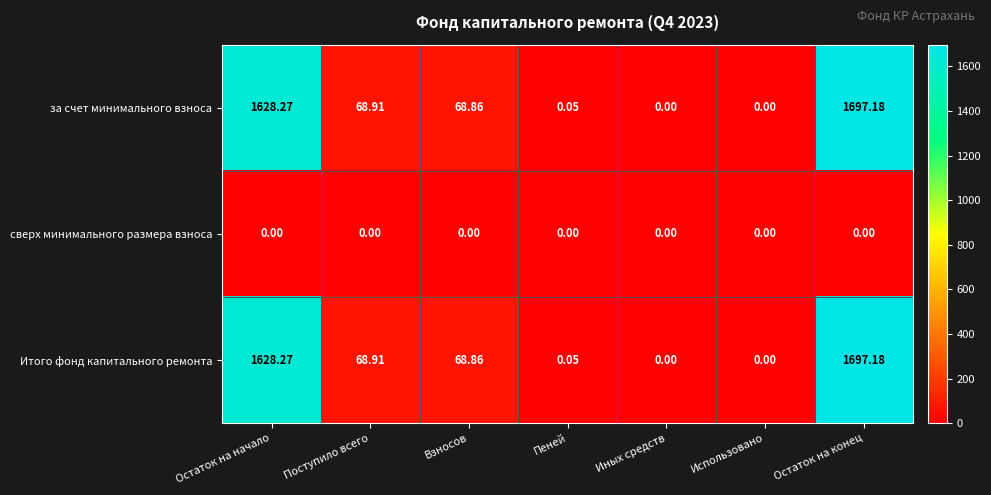

Is the value of сверх минимального размера взноса at Остаток на начало greater than the value of Итого фонд капитального ремонта at Взносов?

No